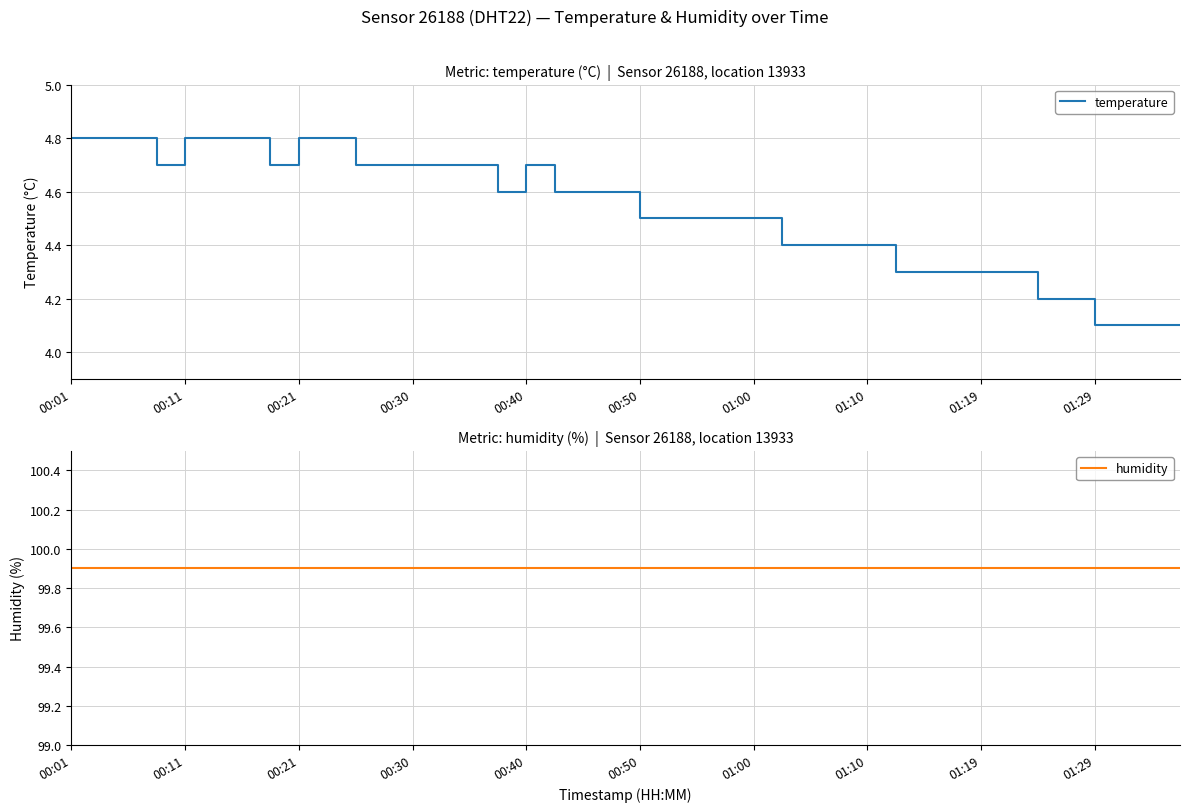

True or false: humidity has a value of 36.9 at 29.

False